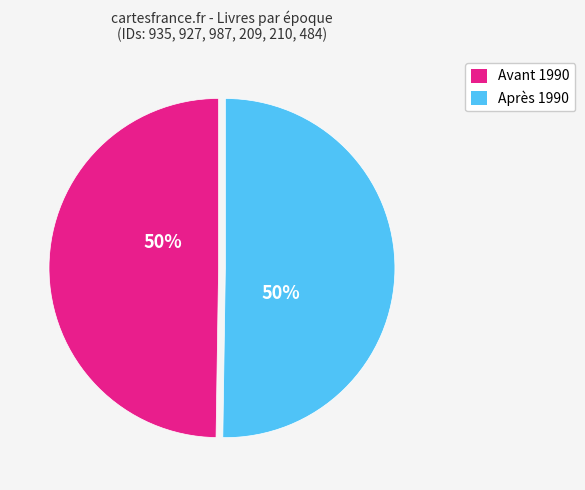

How many slices are in this pie chart?

2